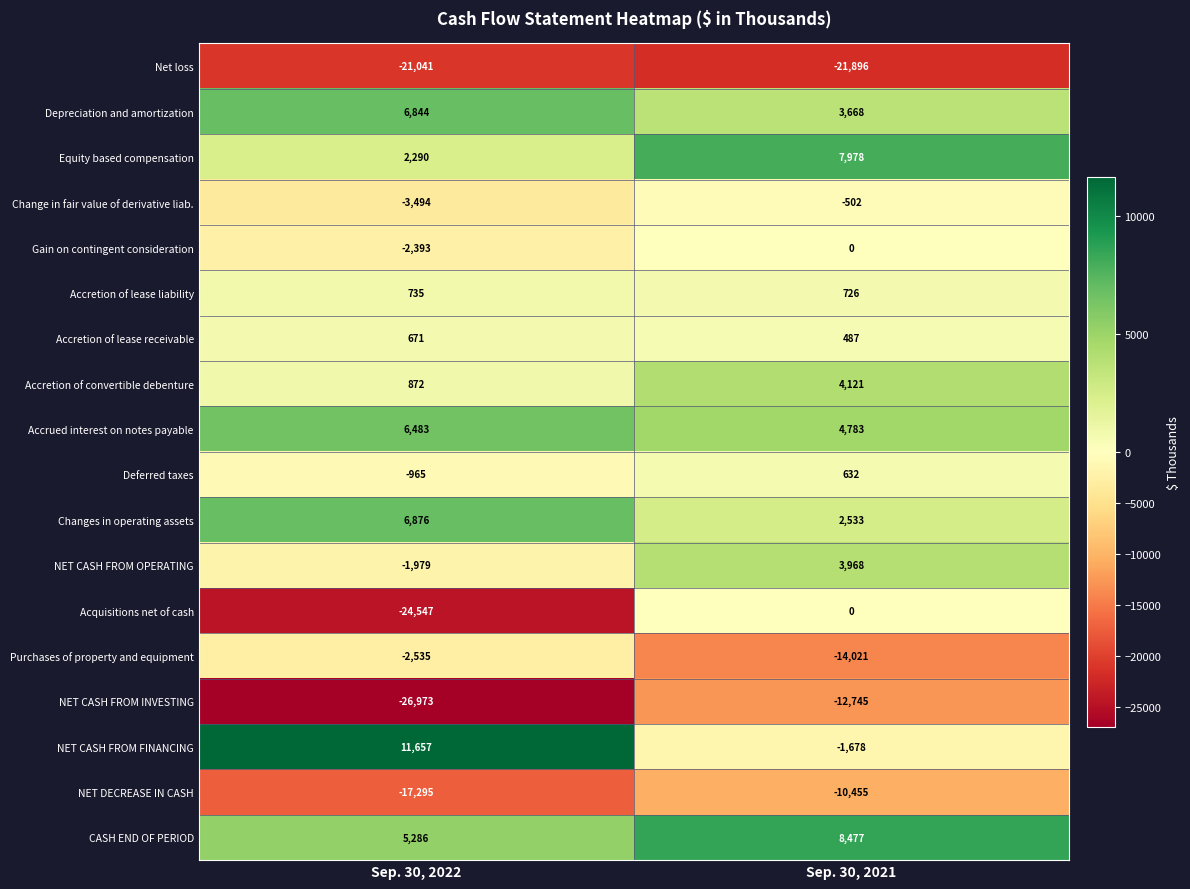

At how many categories does at least one series exceed 4897?

2